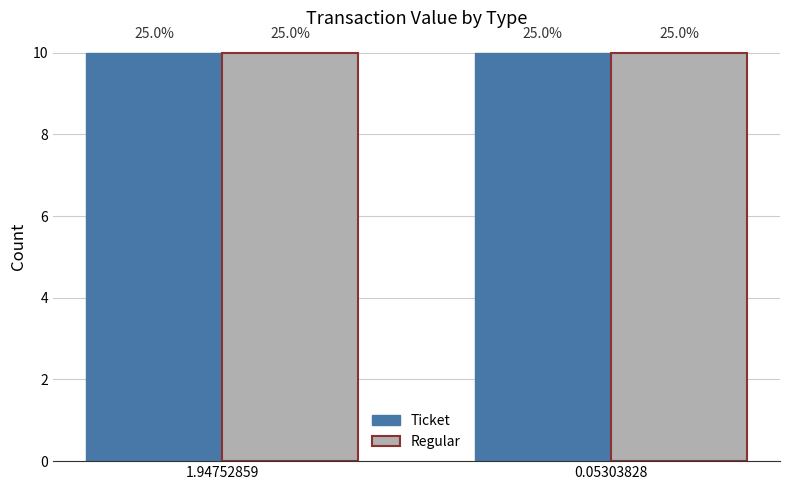

Rank the series by their maximum value, from highest to lowest.

Ticket, Regular